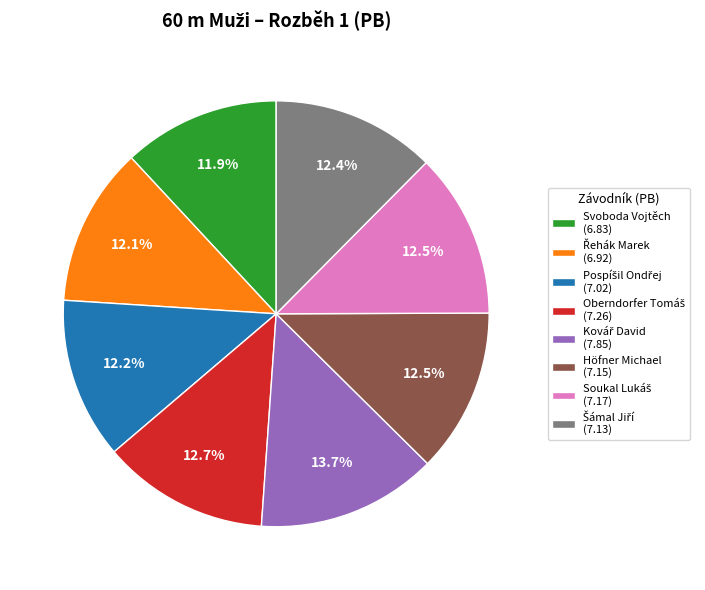

To the nearest percent, what is the average slice percentage?

12%